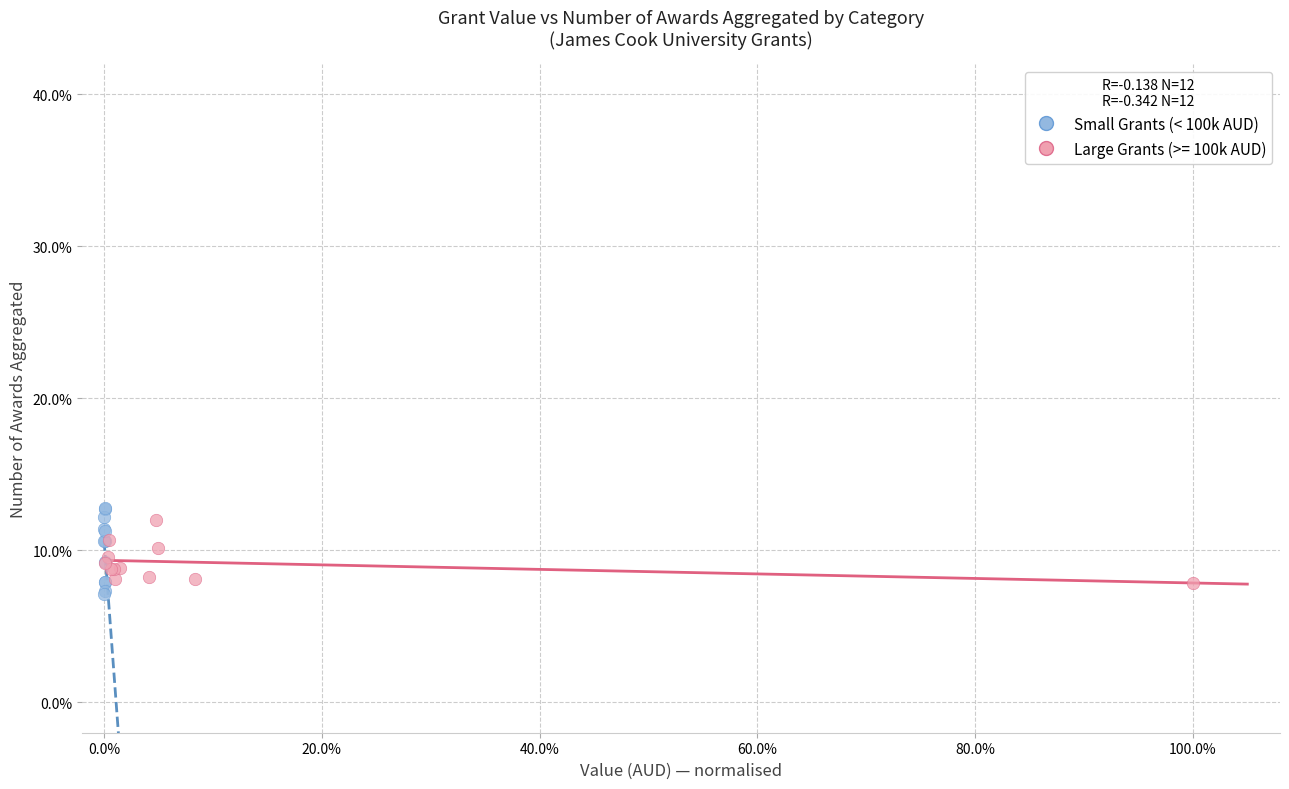

What are all the series names shown in the legend?

Small Grants (< 100k AUD), Large Grants (>= 100k AUD)